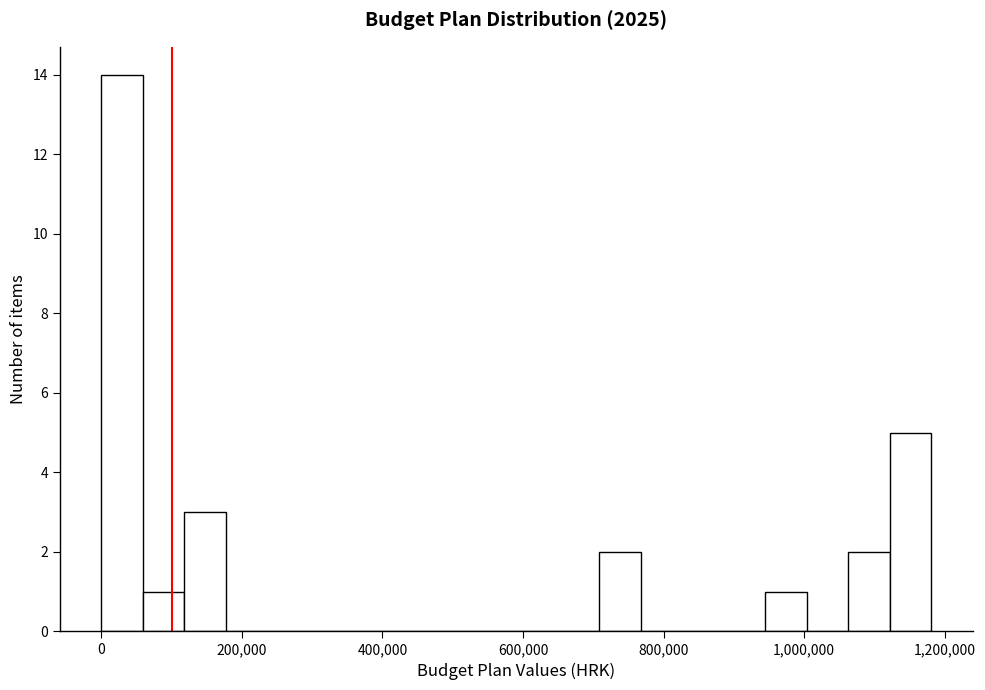

Read against the x-axis, roughly where is the centre of the tallest bar?

20000